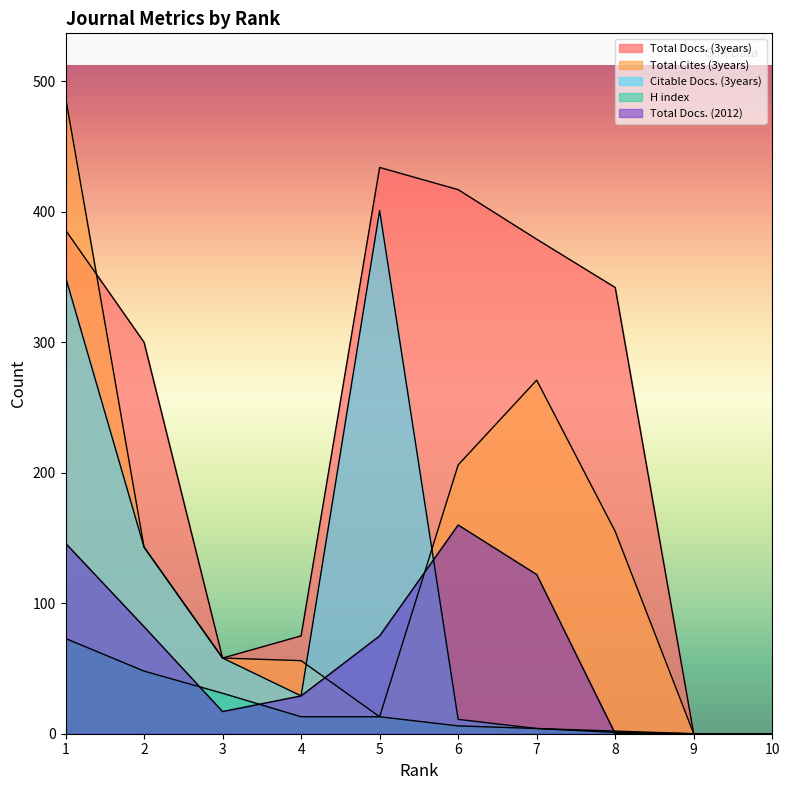

Which series has the largest total across all categories?

Total Docs. (3years)